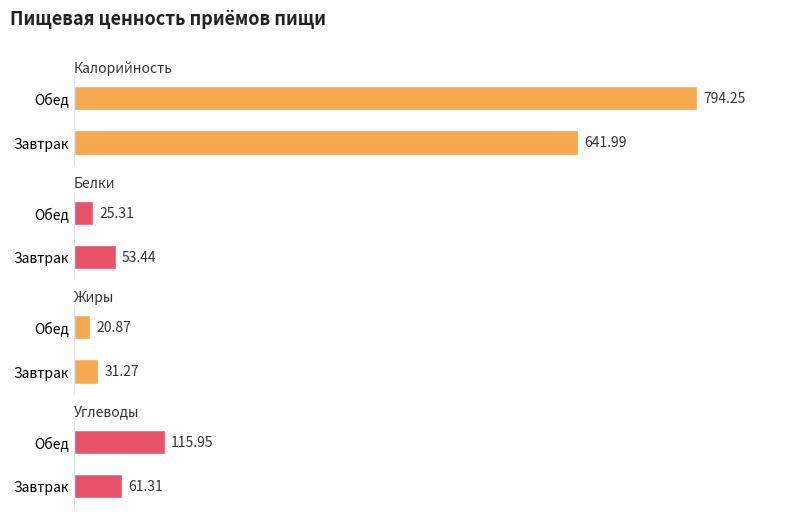

What is the lowest value of the Калорийность series?

642.0